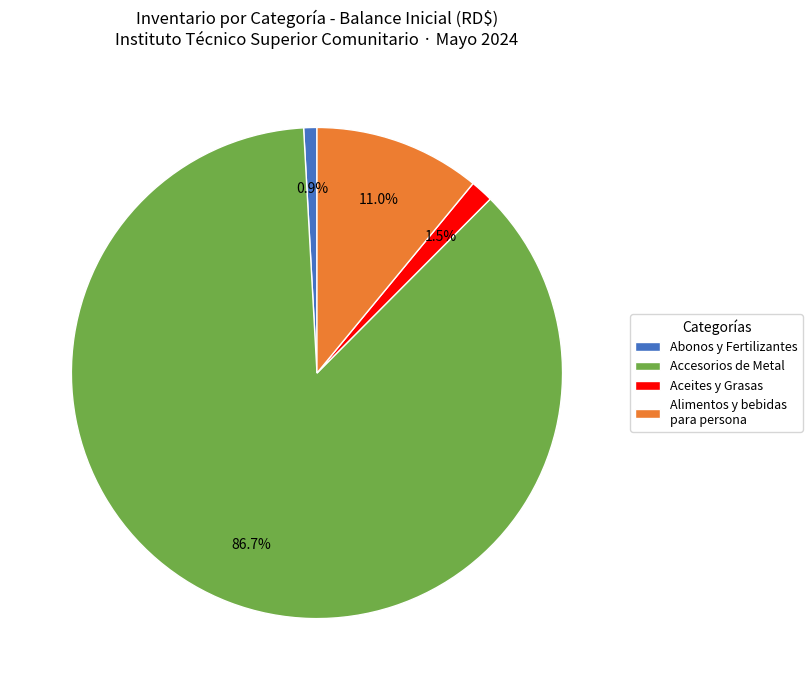

Which category has the biggest portion of the pie?

Accesorios de Metal